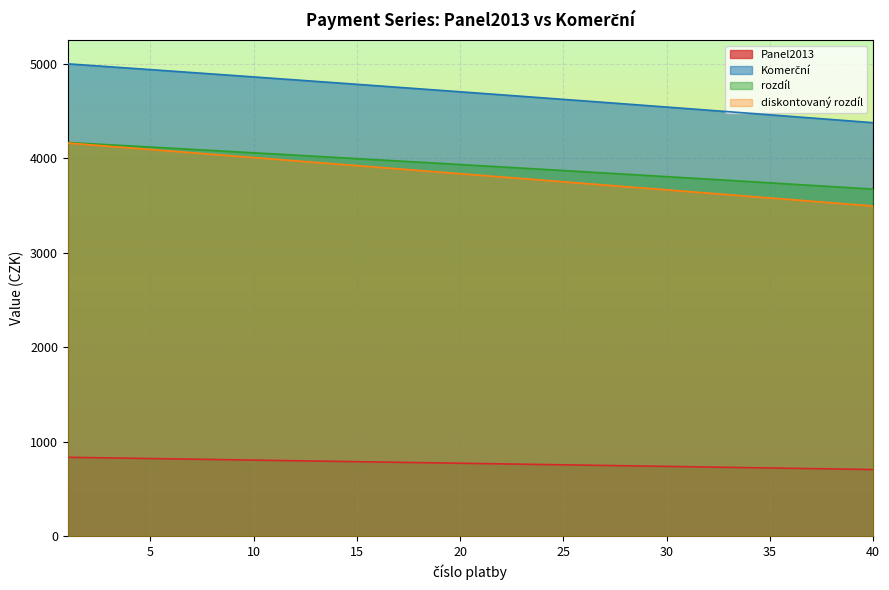

Where is Panel2013 nearest to the value 768?

21